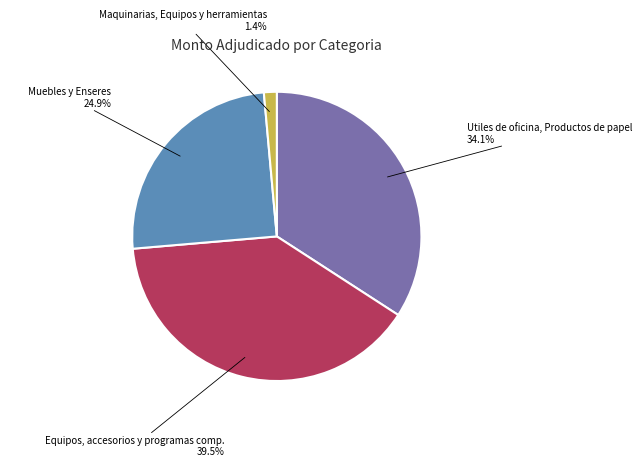

Is there a majority slice in this chart?

No